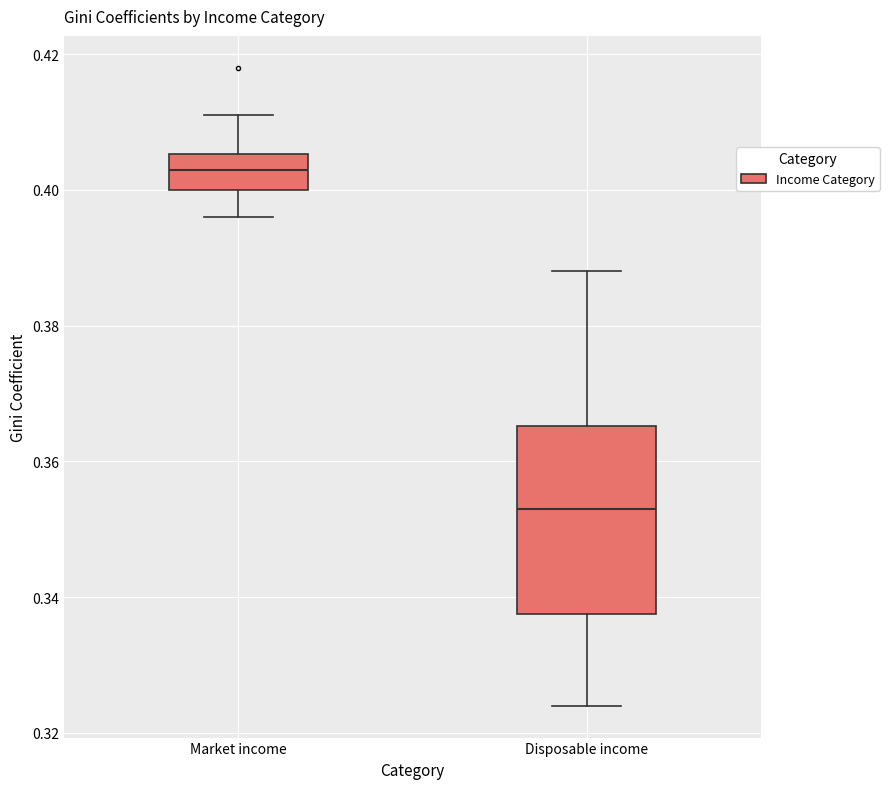

Reading left to right, transcribe this box plot: for each box, give where its median line is, the range the box spans, and where its two whiskers end, as read against the y-axis. The values are not printed on the chart, so give them approximately, as read against the axis.

Market income: median 0.404, box 0.400 to 0.406, whiskers 0.396 to 0.412
Disposable income: median 0.354, box 0.338 to 0.366, whiskers 0.324 to 0.388